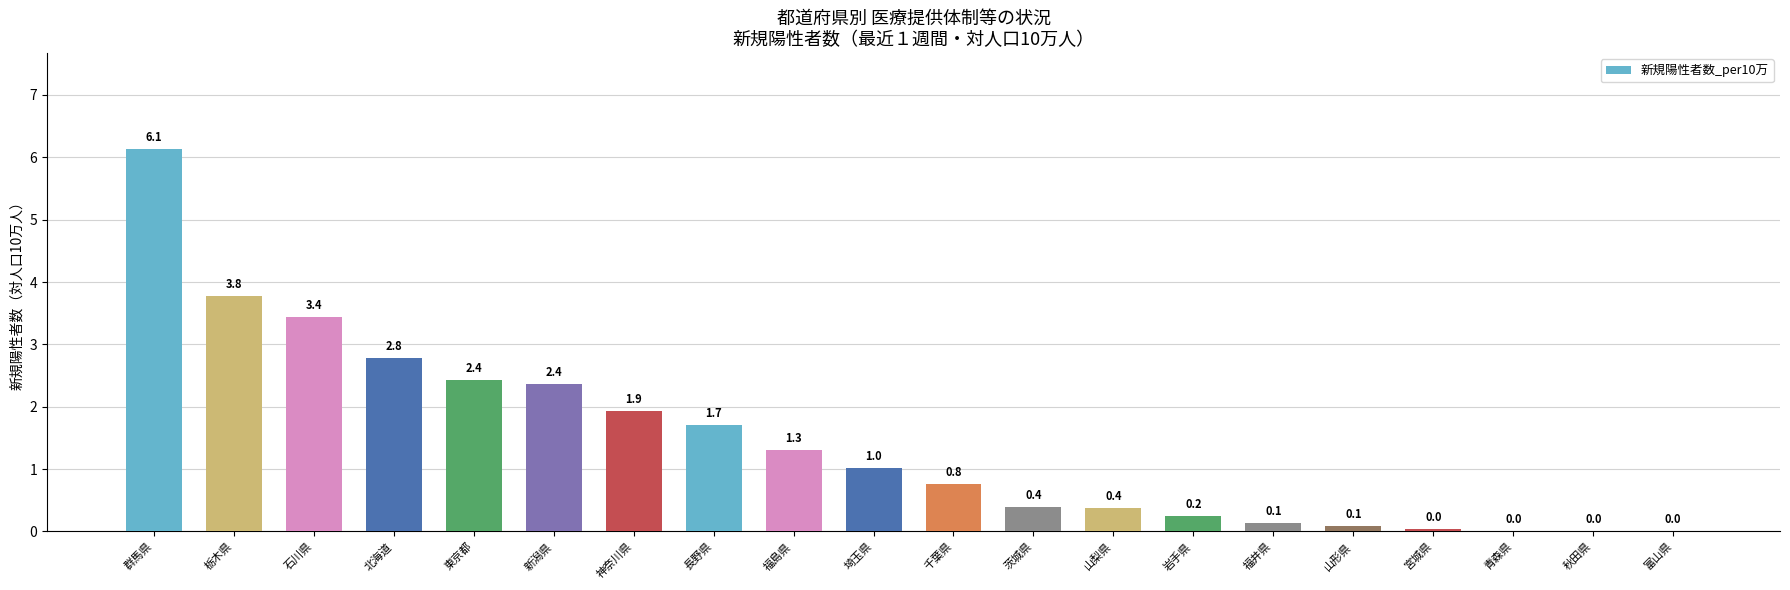

Between 山梨県 and 群馬県, which is larger?

群馬県